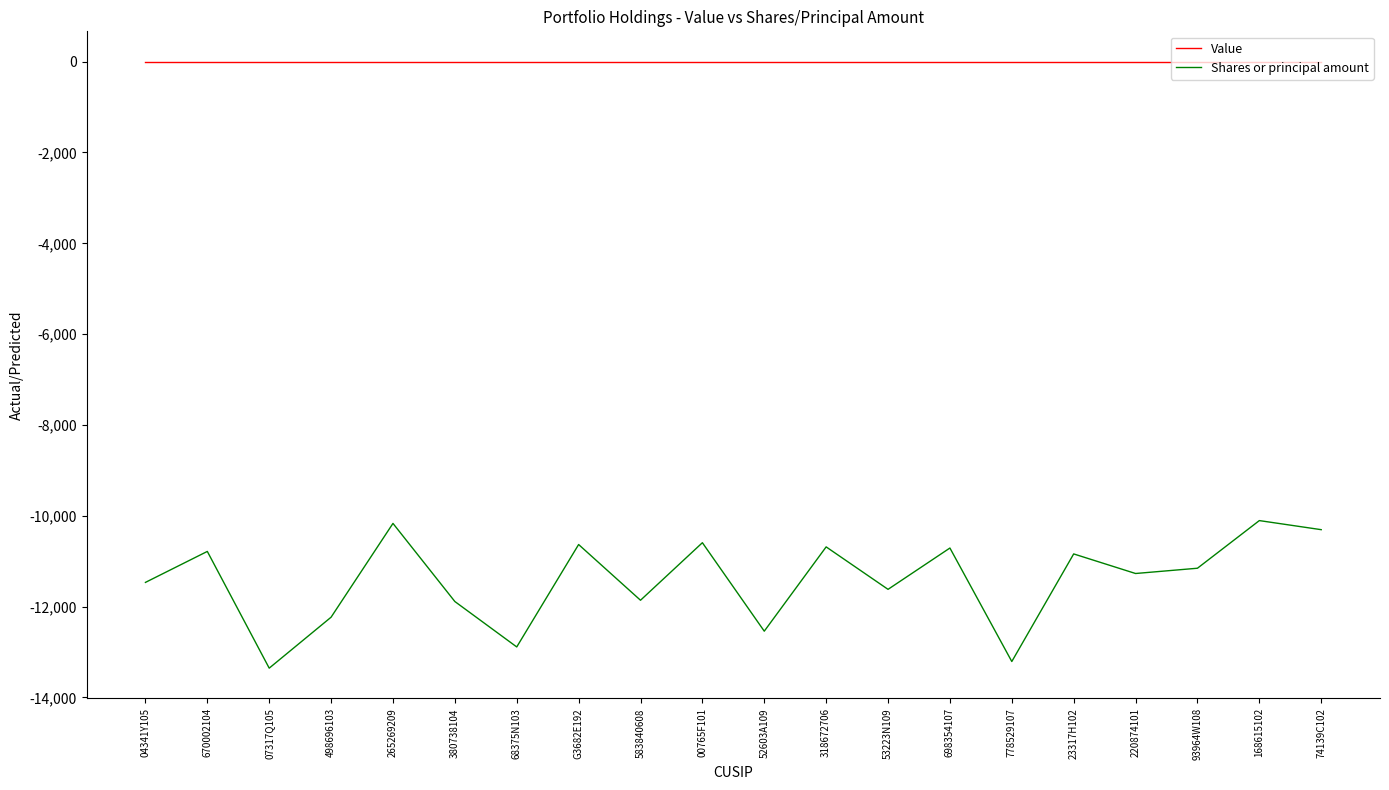

Is it true that Shares or principal amount equals -22862 at 07317Q105?

False